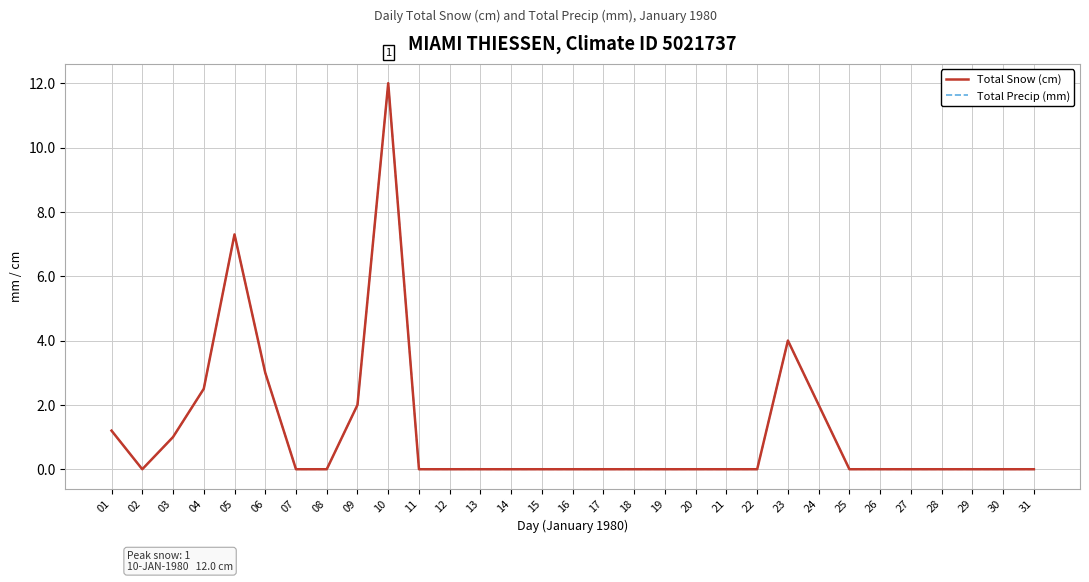

What is the average value of the Total Snow (cm) series?

1.1